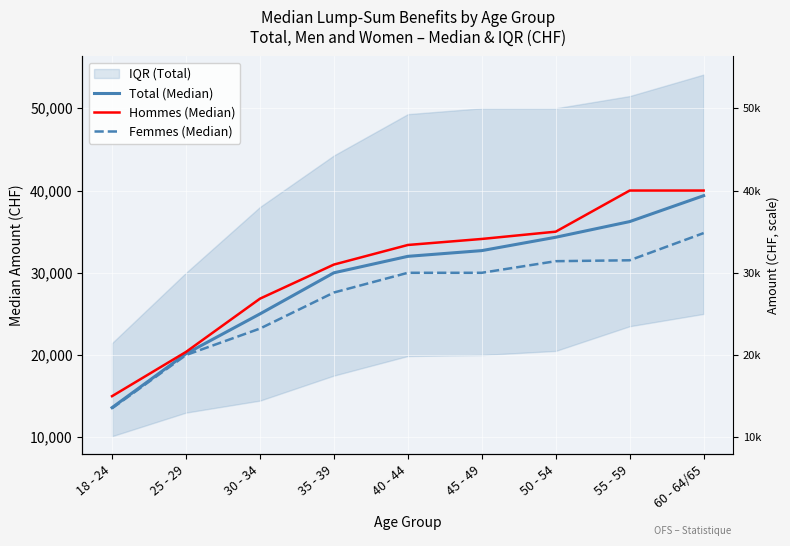

Which has a higher value, 55 - 59 or 40 - 44?

55 - 59